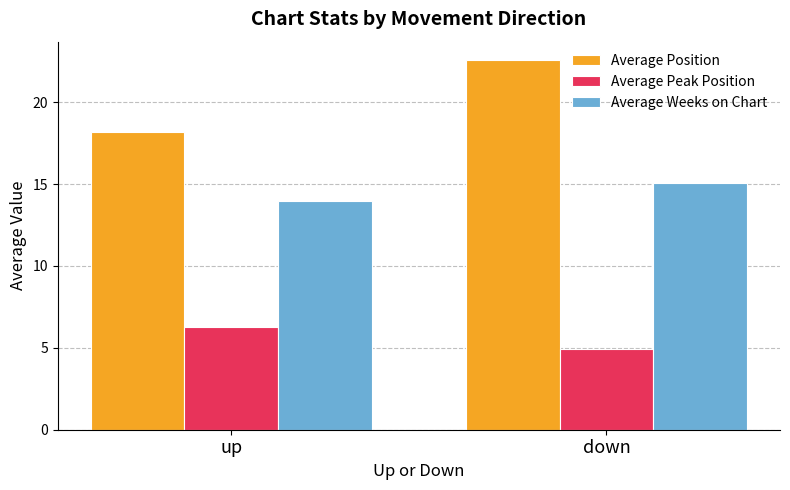

Where does the Average Peak Position series first go above 6?

up